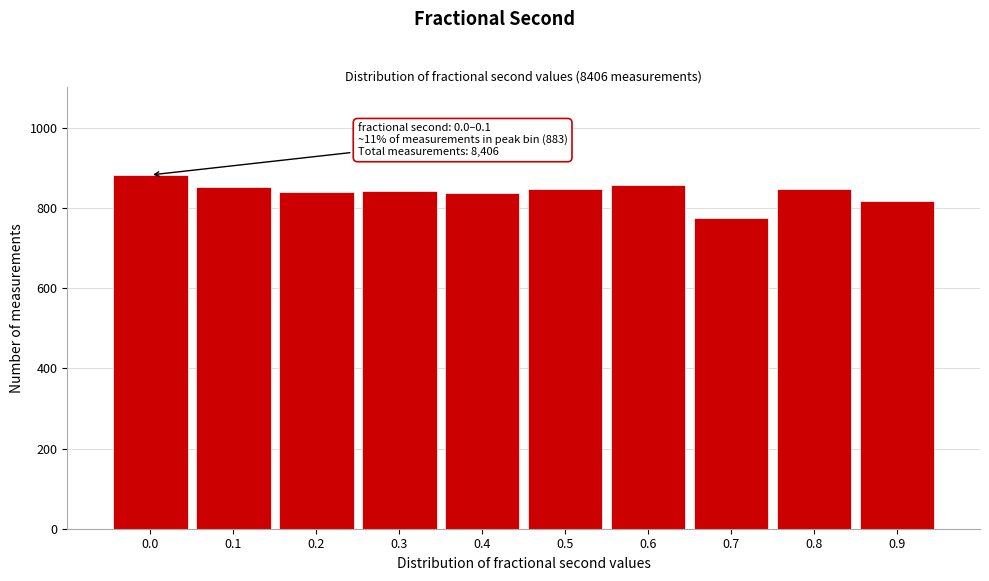

Is it true that the value at 0.8 is 1397?

False